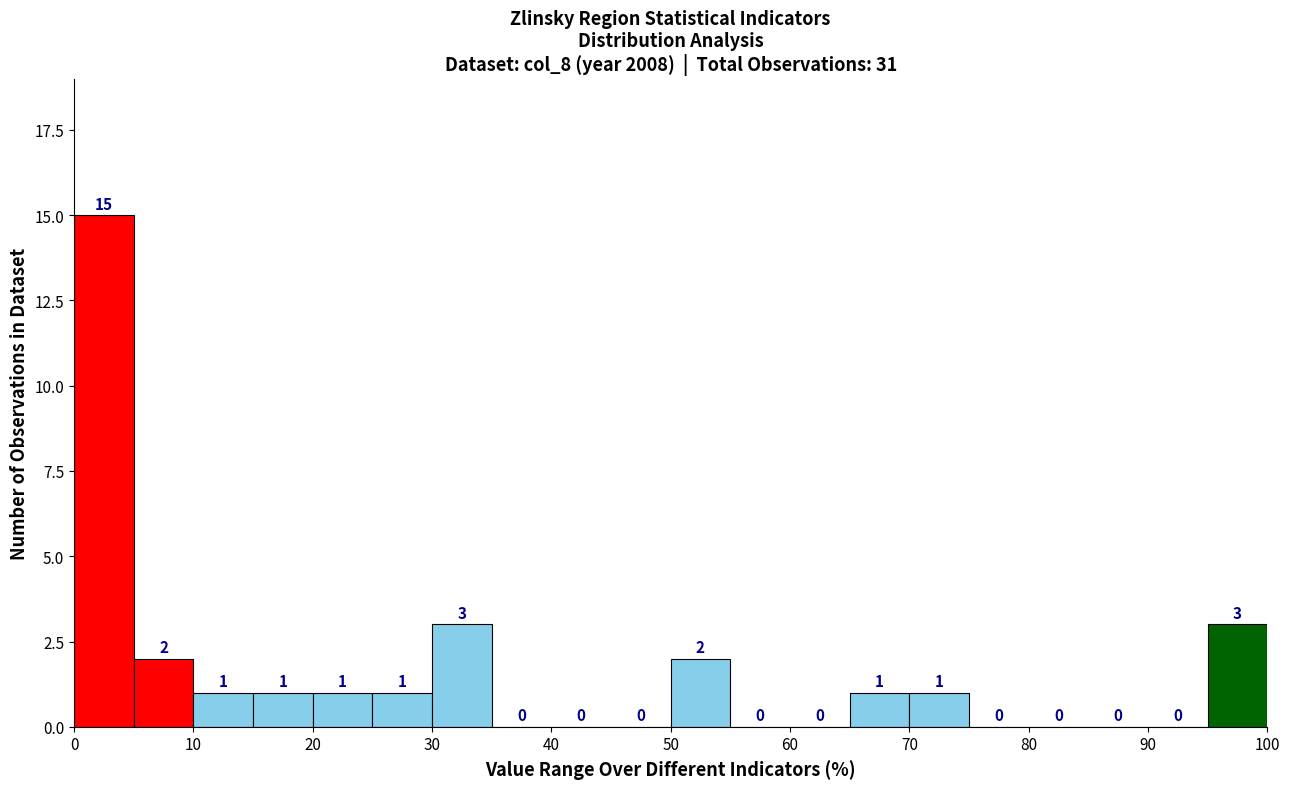

Reading left to right, list every bar in this chart as the range it spans on the x-axis followed by its height.

0 to 5: 15
5 to 10: 2
10 to 15: 1
15 to 20: 1
20 to 25: 1
25 to 30: 1
30 to 35: 3
35 to 40: 0
40 to 45: 0
45 to 50: 0
50 to 55: 2
55 to 60: 0
60 to 65: 0
65 to 70: 1
70 to 75: 1
75 to 80: 0
80 to 85: 0
85 to 90: 0
90 to 95: 0
95 to 100: 3